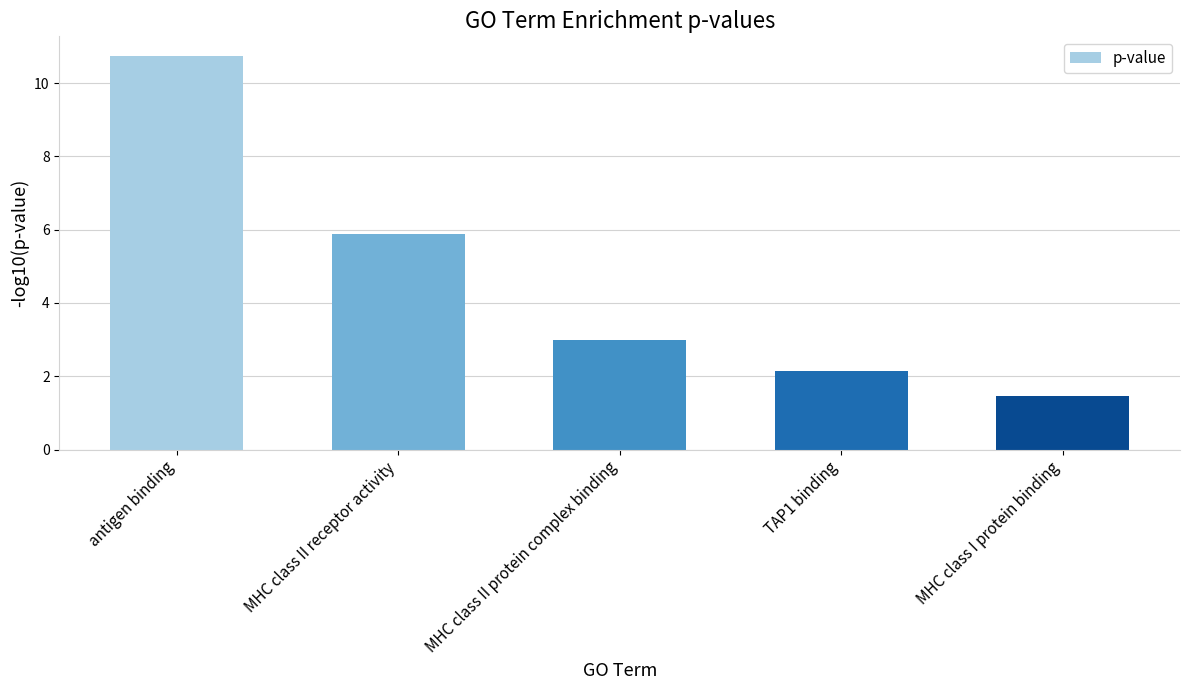

What is the value of the 5th bar from the left?

1.5